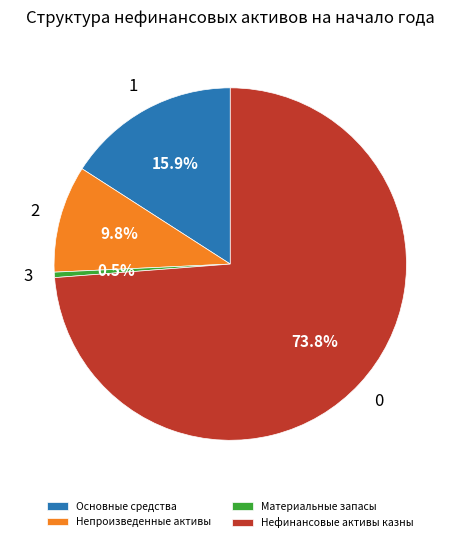

How many slices are in this pie chart?

4